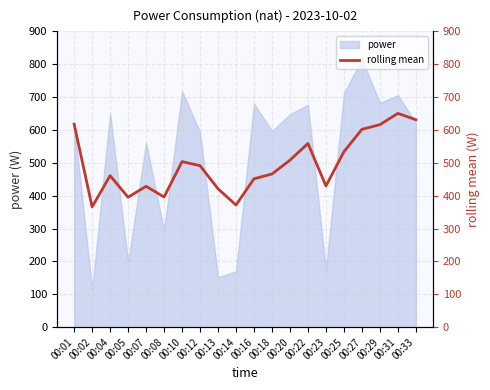

Reading right to left, list all the values displayed in this chart.

00:33=631.3	00:31=650.5	00:29=616.1	00:27=602.0	00:25=533.8	00:23=429.7	00:22=558.9	00:20=508.1	00:18=466.0	00:16=451.5	00:14=371.6	00:13=421.0	00:12=491.4	00:10=503.7	00:08=396.1	00:07=428.6	00:05=395.4	00:04=460.9	00:02=365.9	00:01=617.9